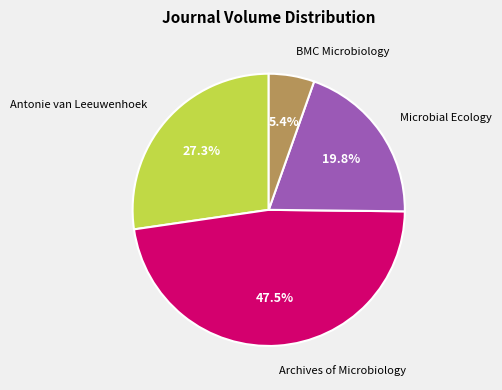

Count the number of slices in the pie.

4